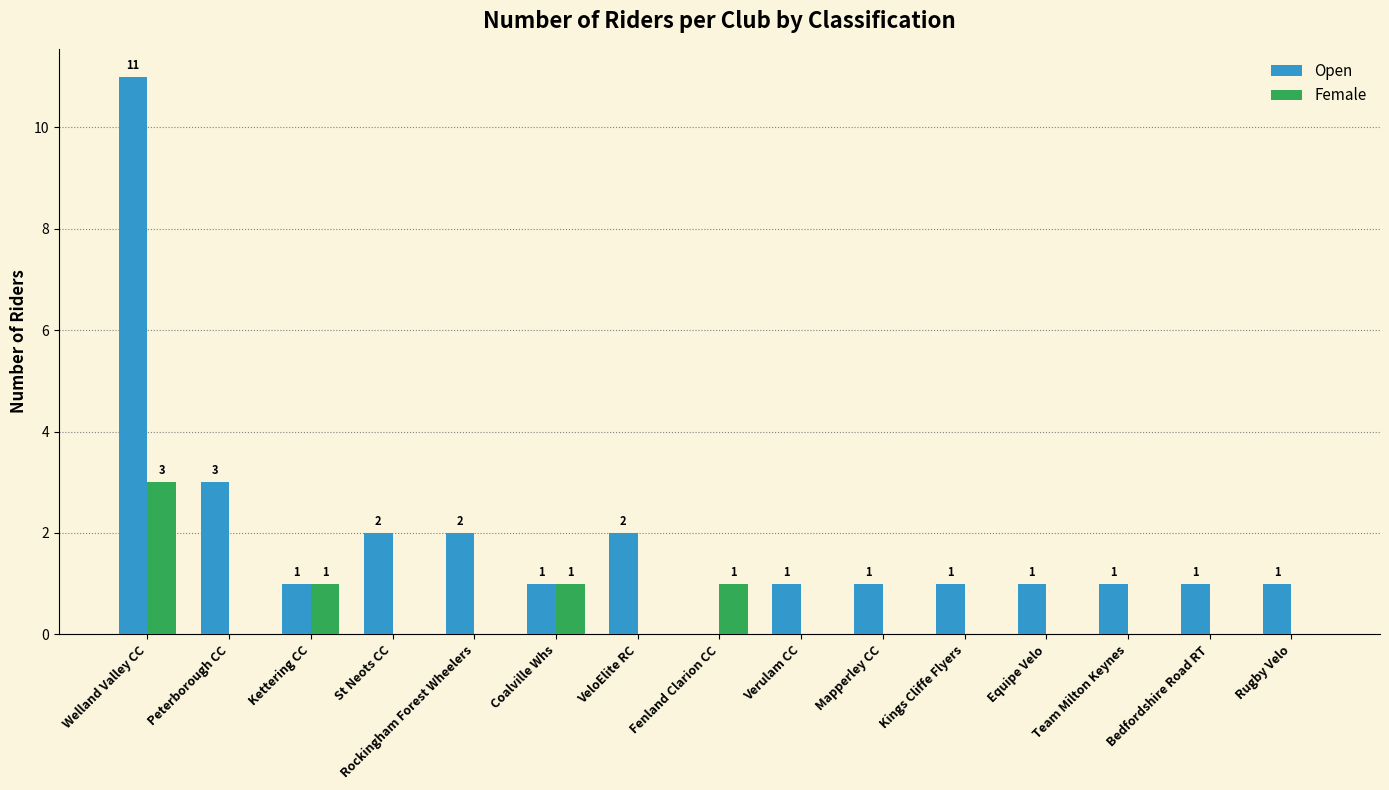

Is it true that Open equals 1 at Verulam CC?

True